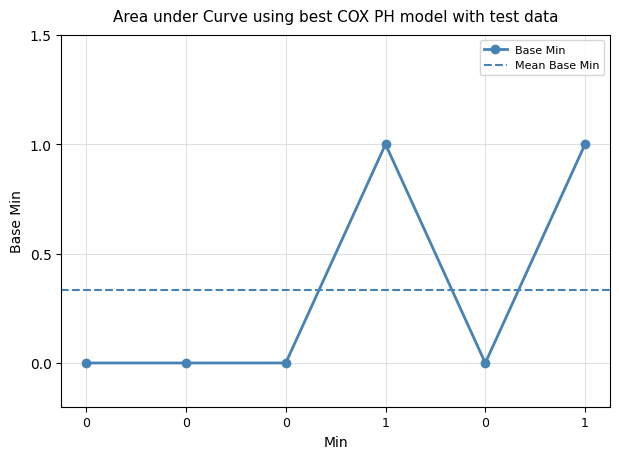

How many points are lower than both their immediate neighbors (excluding endpoints)?

1